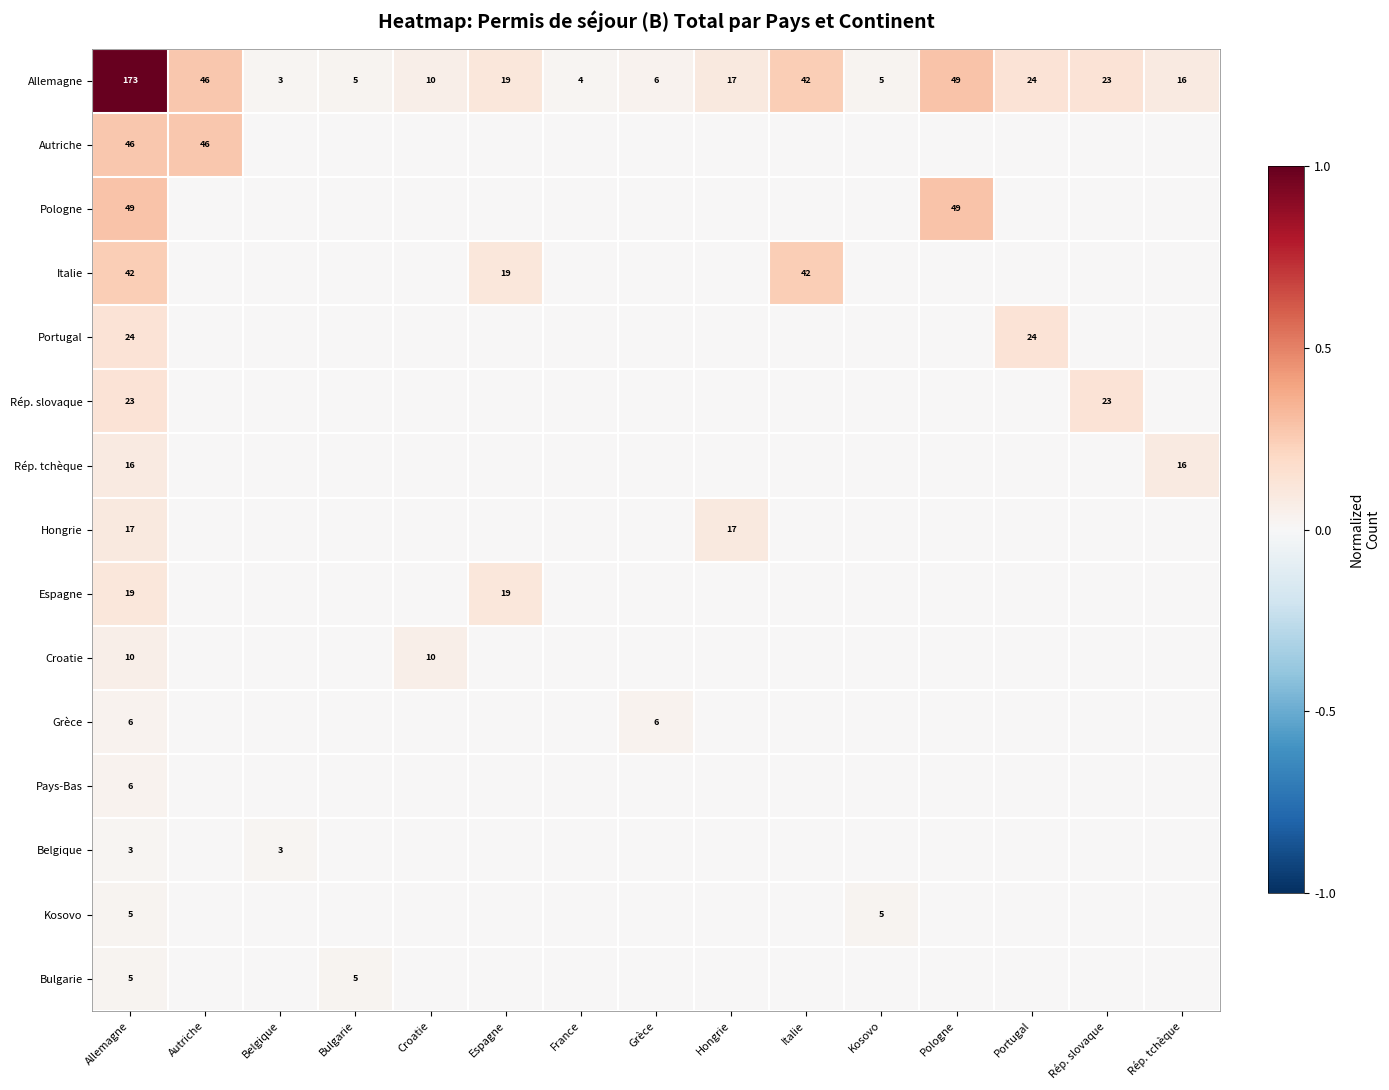

True or false: Kosovo has a value of 5 at Kosovo.

True